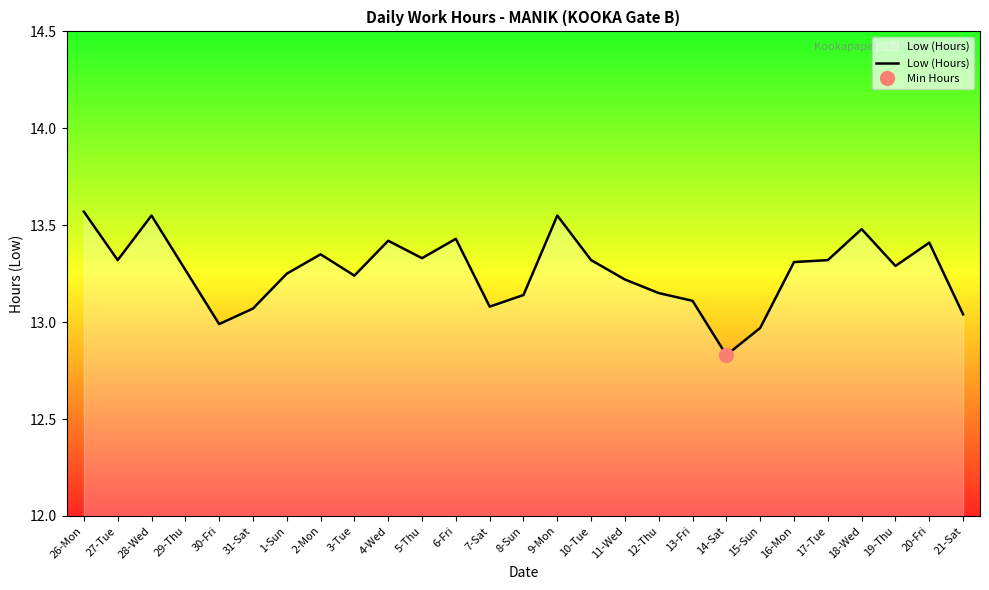

What is the sum of the values at 9-Mon and 4-Wed?

27.0